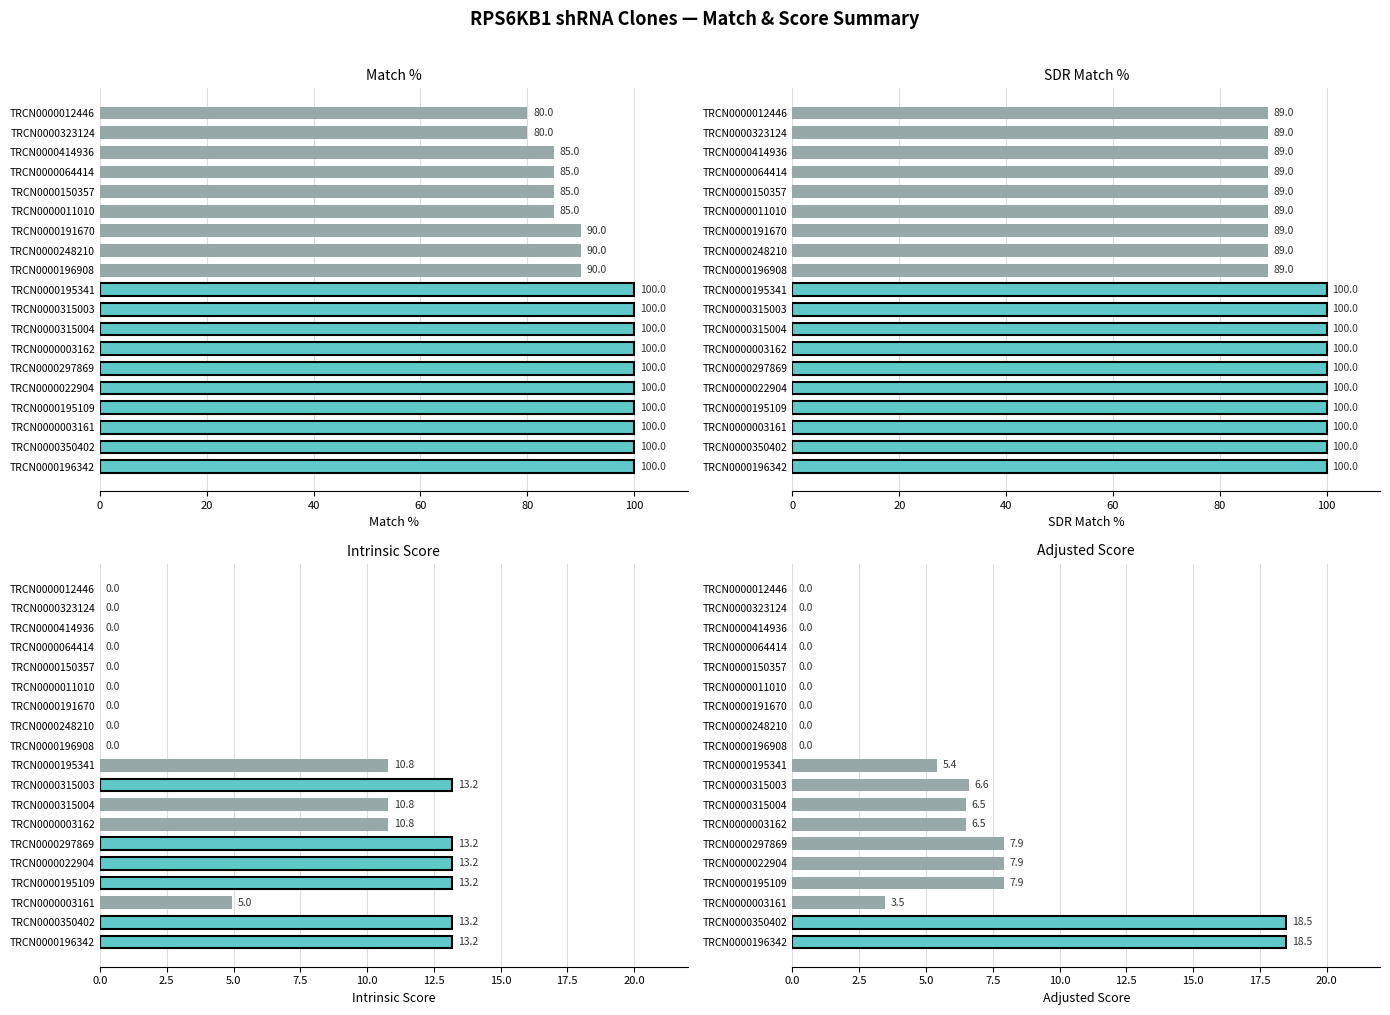

Rank the series by their maximum value, from highest to lowest.

Match %, SDR Match %, Adjusted Score, Intrinsic Score